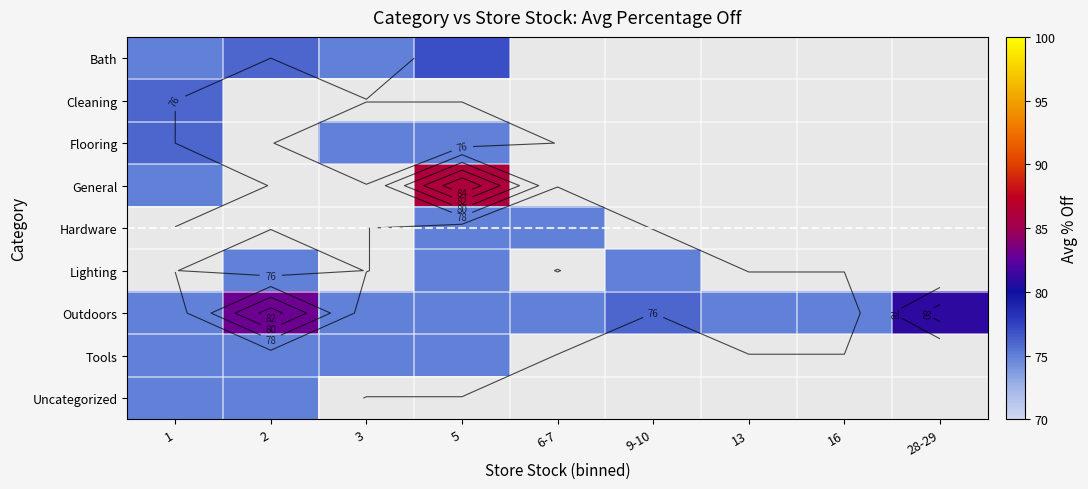

Where is Outdoors nearest to the value 79?

28-29